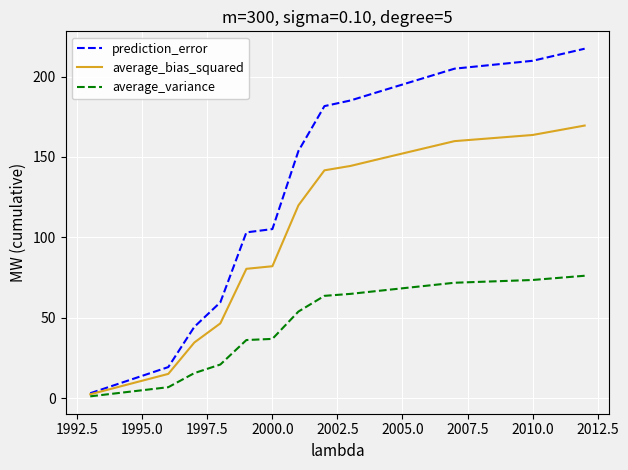

Rank the series by their average value, from lowest to highest.

average_variance, average_bias_squared, prediction_error